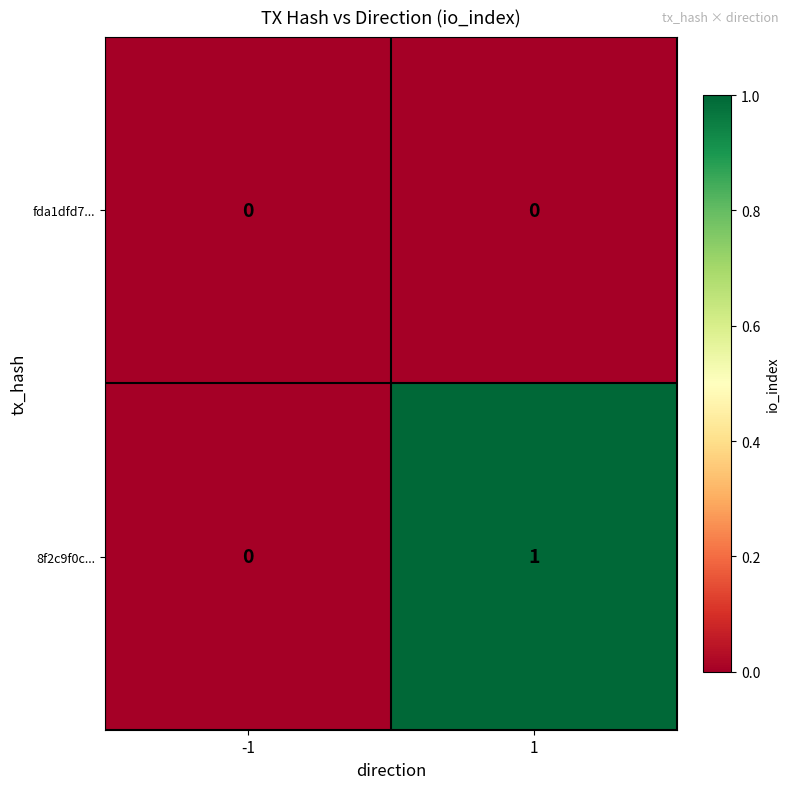

Rank the series by their maximum value, from highest to lowest.

8f2c9f0c..., fda1dfd7...